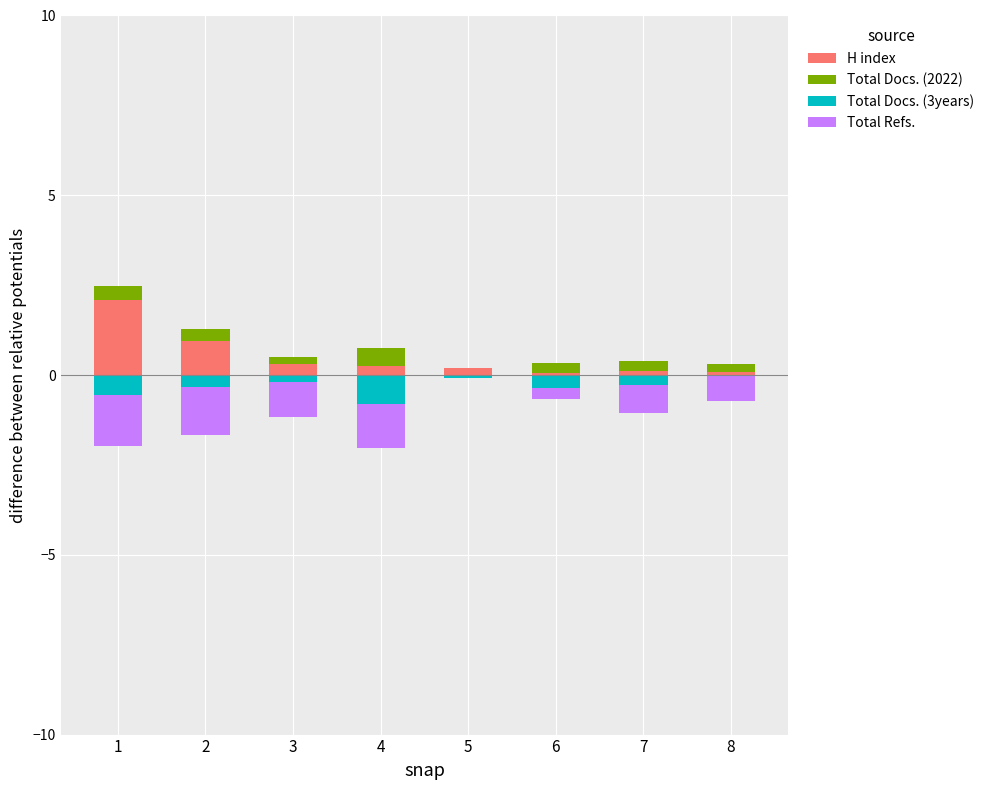

What is the difference between the highest and lowest values at 5?

0.2